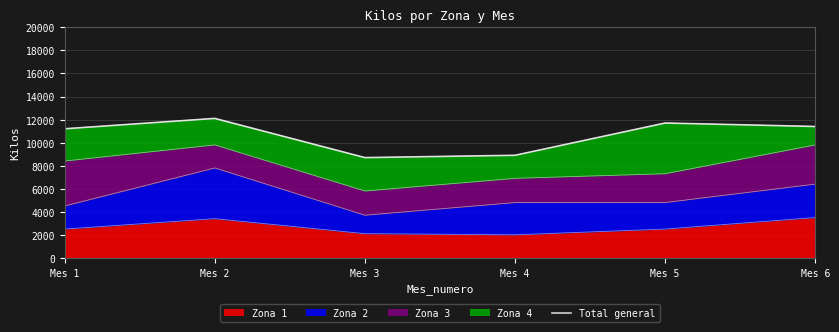

What is the sum of the values at Mes 4 and Mes 5?

20600